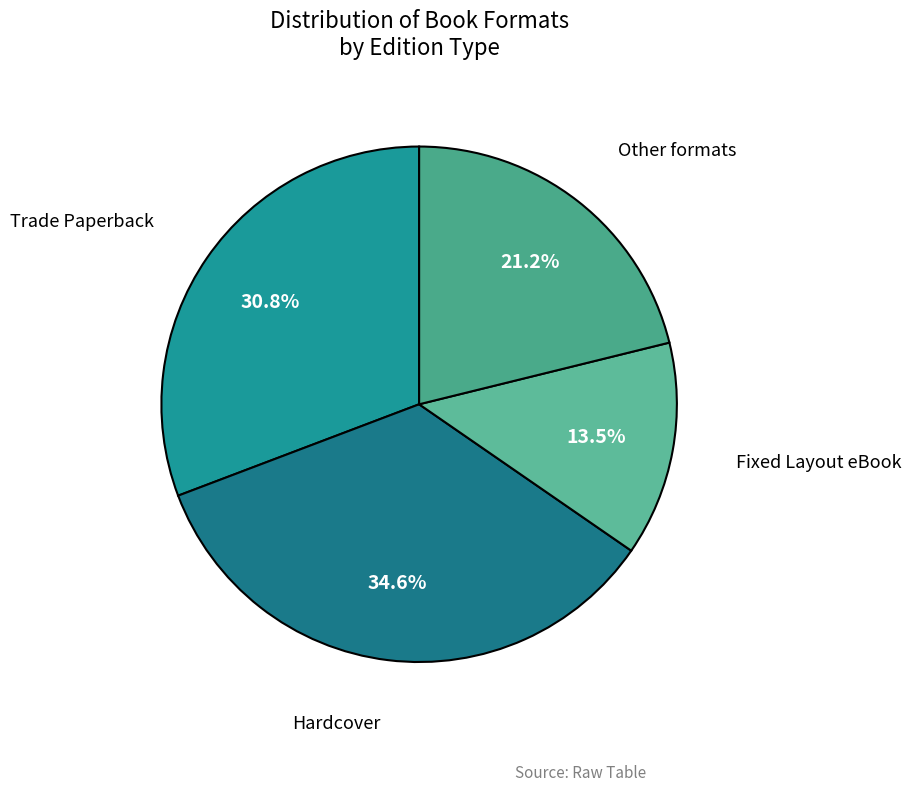

Is Hardcover the majority of the pie?

No